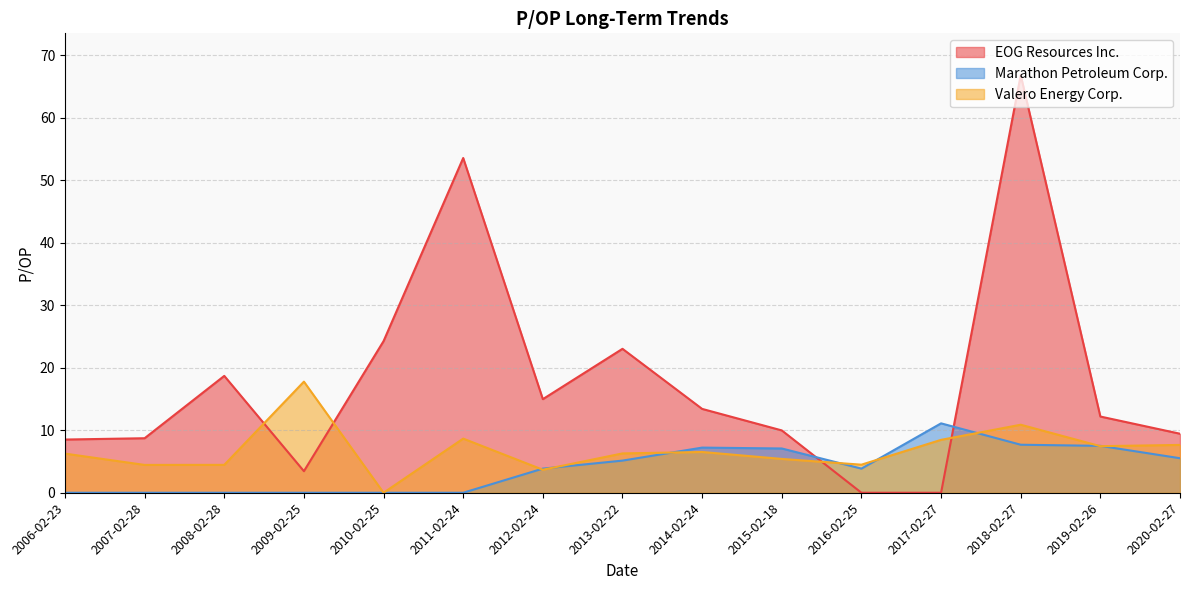

Reading right to left, list all the values displayed in this chart.

EOG Resources Inc.: 9.4	12.2	66.8	0.0	0.0	10.0	13.4	23.0	15.0	53.5	24.2	3.5	18.7	8.7	8.5
Marathon Petroleum Corp.: 5.5	7.5	7.7	11.1	3.9	7.1	7.2	5.1	3.9	0.0	0.0	0.0	0.0	0.0	0.0
Valero Energy Corp.: 7.7	7.5	10.9	8.5	4.5	5.4	6.5	6.3	3.7	8.7	0.0	17.8	4.5	4.5	6.3